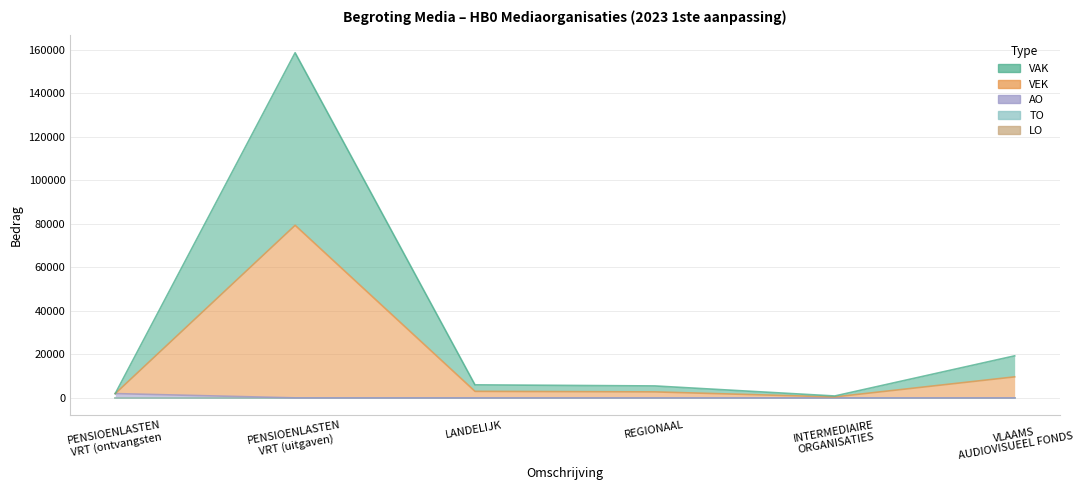

What position from the left is REGIONAAL?

4